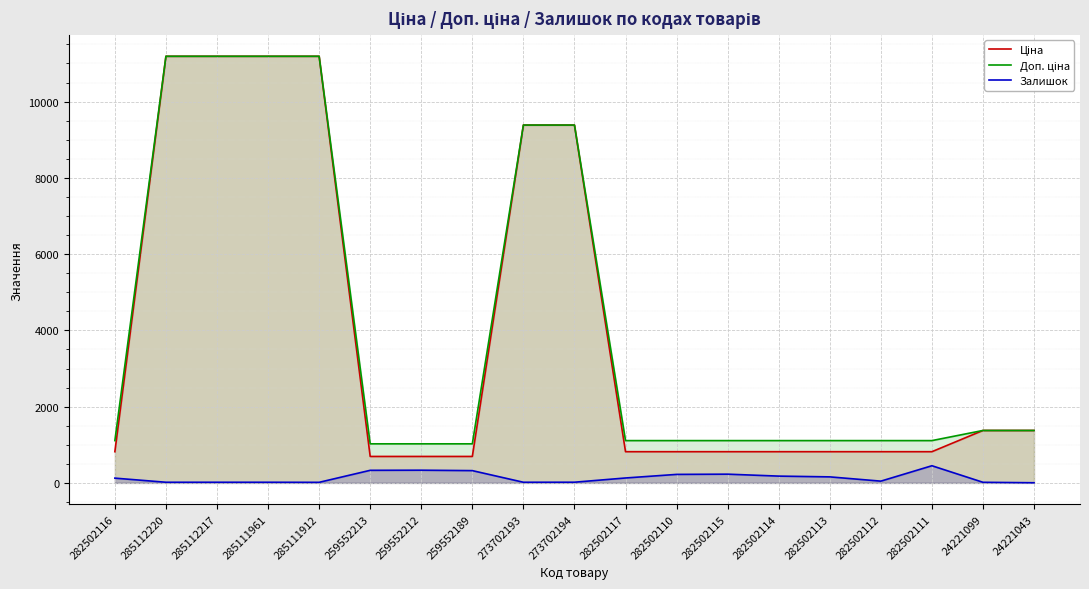

Which category has the highest value in the Доп. ціна series?

285112220